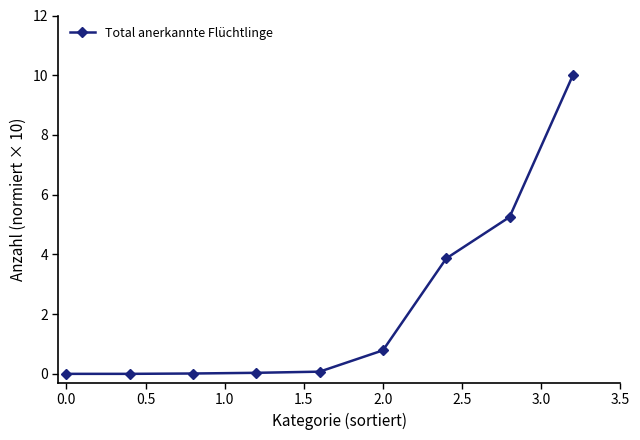

True or false: the data has more than 2 interior local peaks.

False